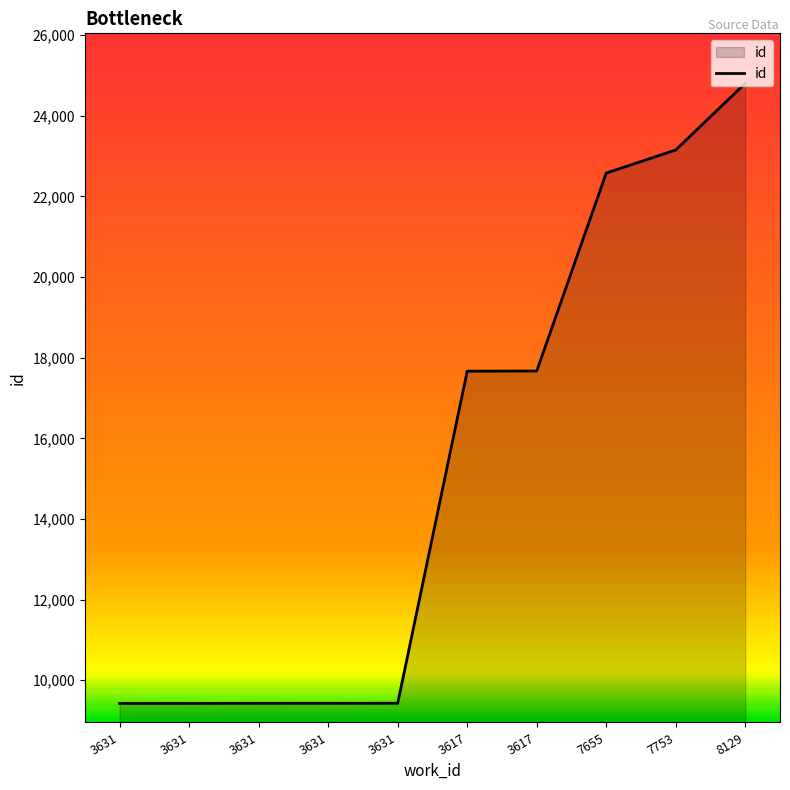

Rank the categories by value from highest to lowest.

8129, 7753, 7655, 3617, 3617, 3631, 3631, 3631, 3631, 3631